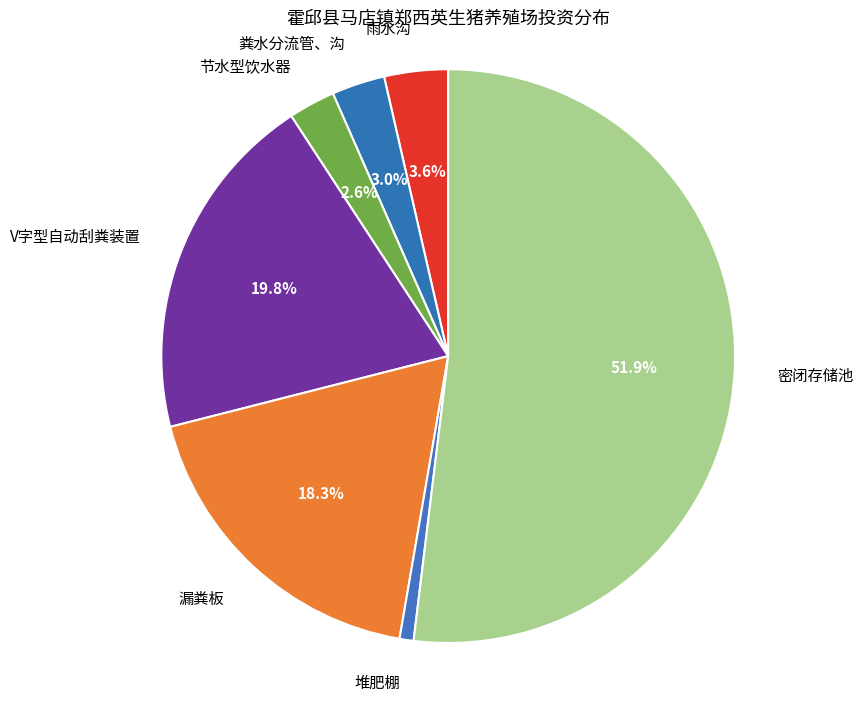

To the nearest percent, what percentage of the pie is V字型自动刮粪装置?

20%